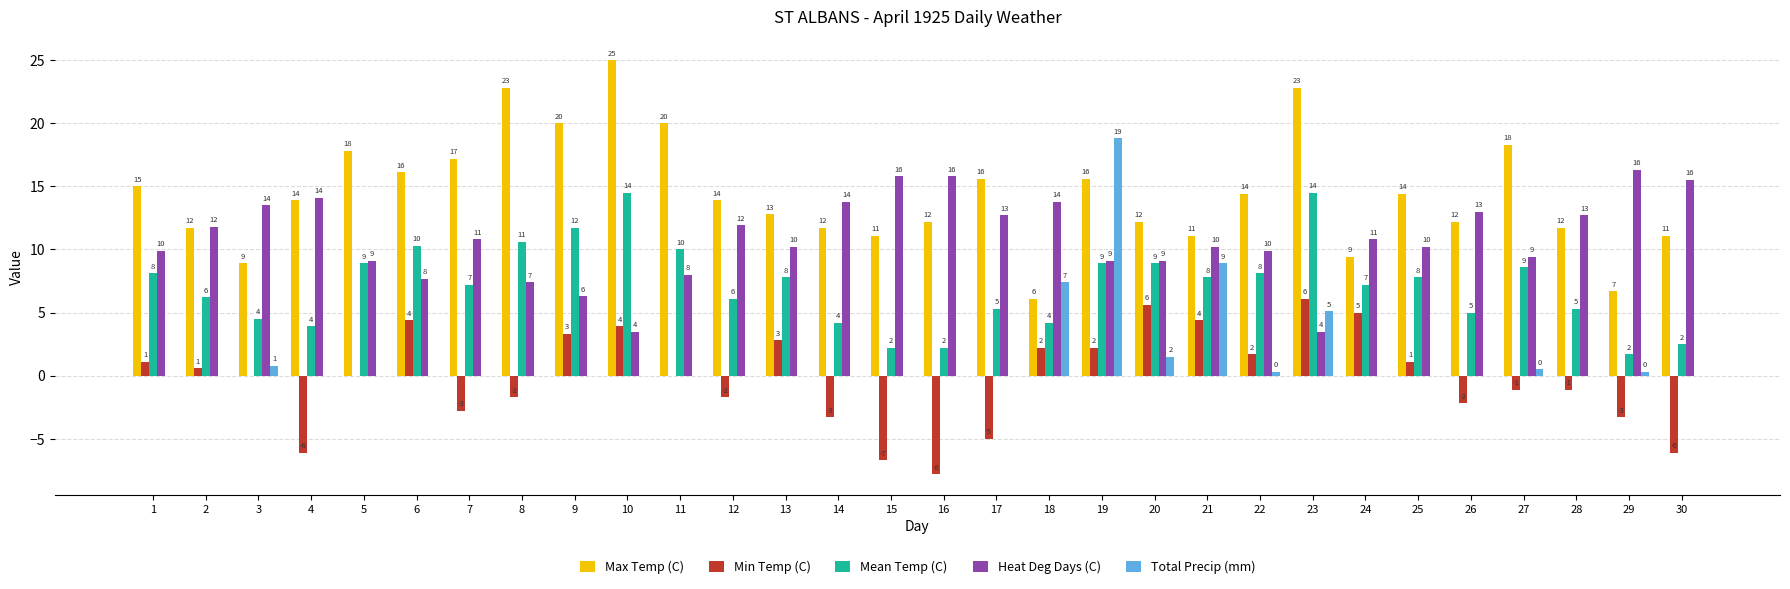

Does the chart contain stacked bars?

No